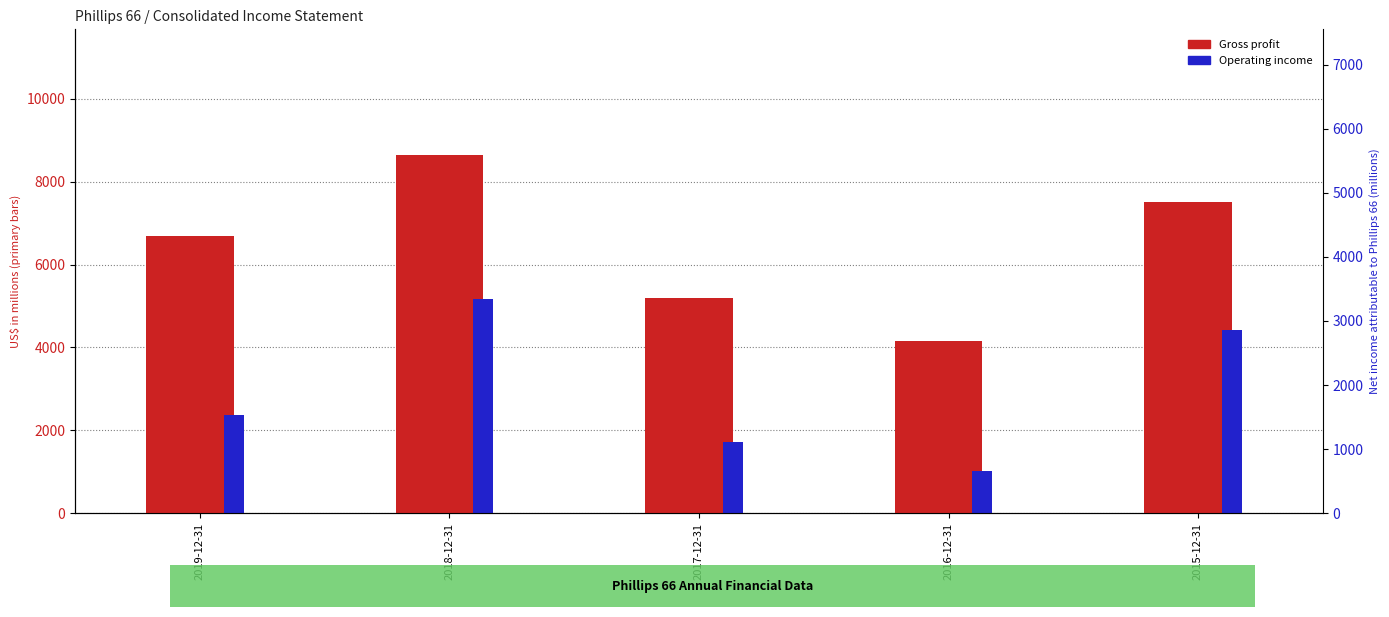

How many values in the Gross profit series exceed 6690?

2